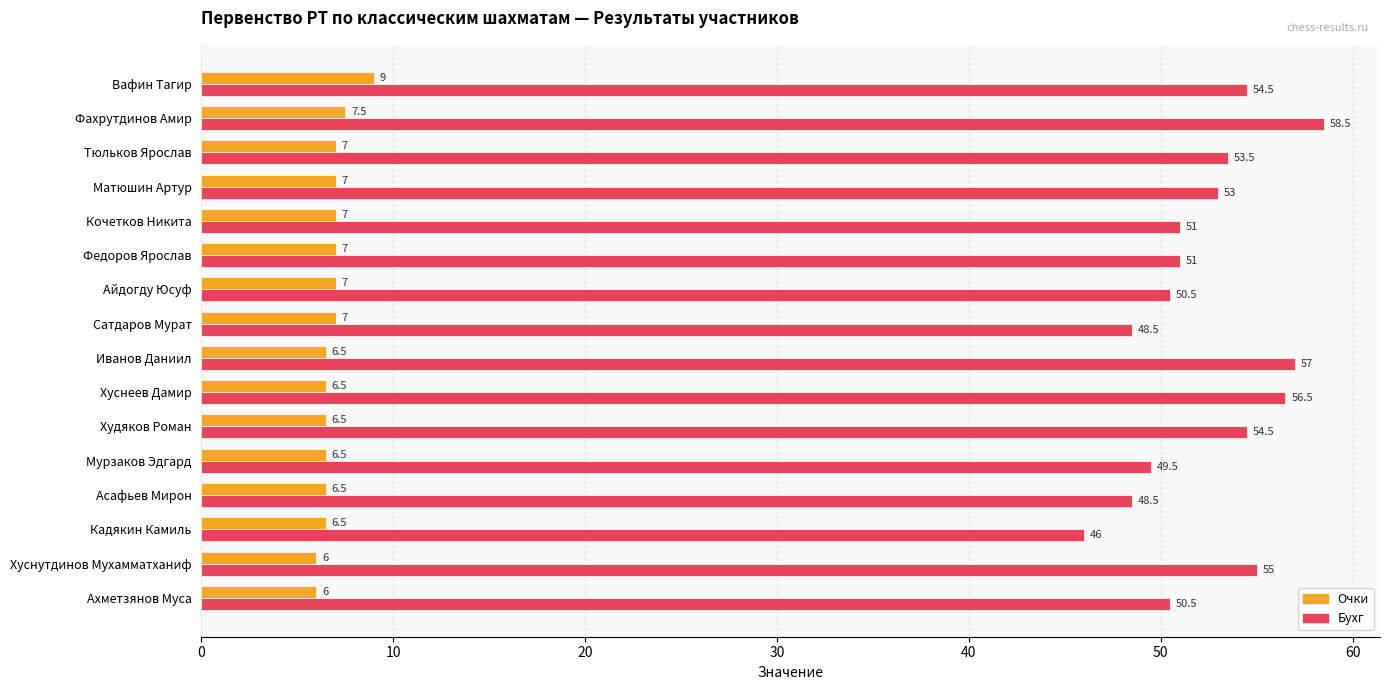

At which category is the sum across all series the highest?

Фахрутдинов Амир